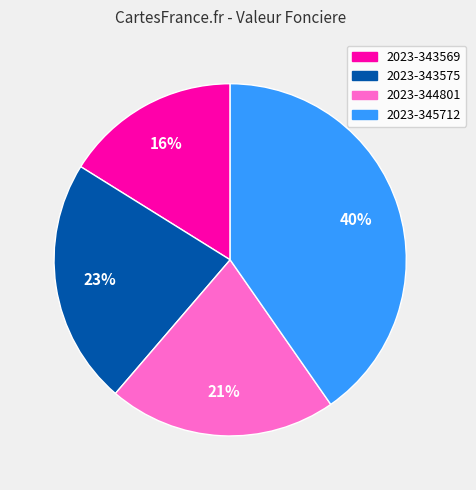

Is 2023-345712 the majority of the pie?

No